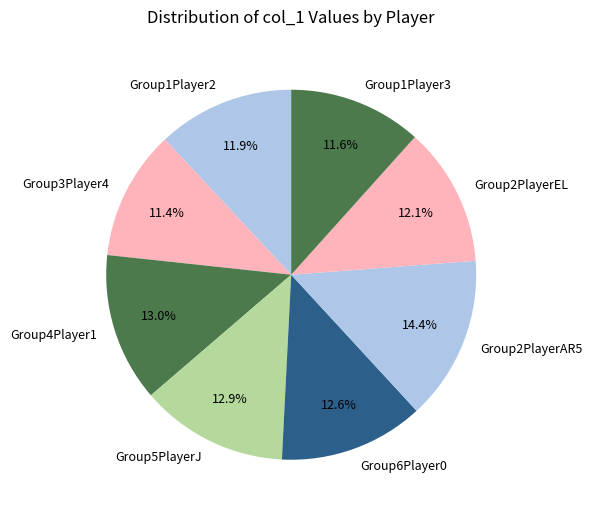

How many slices are in this pie chart?

8